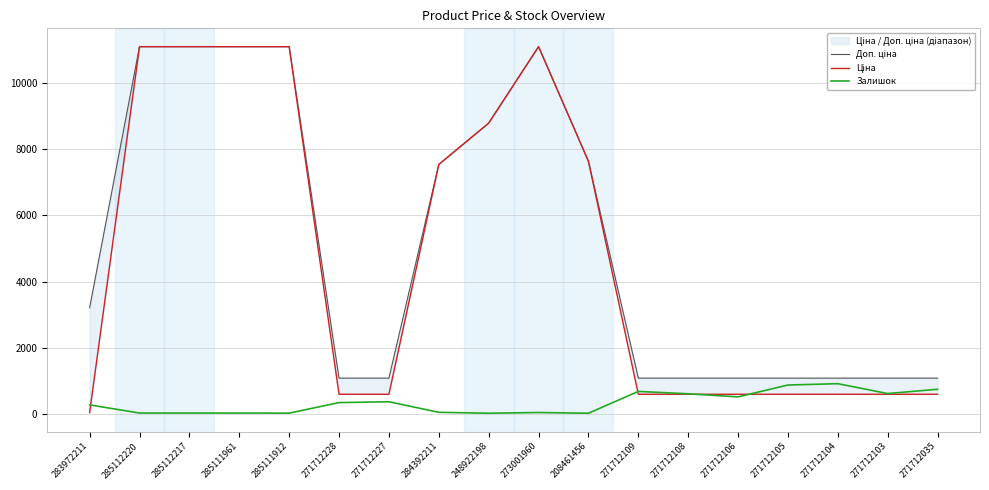

Is this an area chart (filled region under the line)?

No